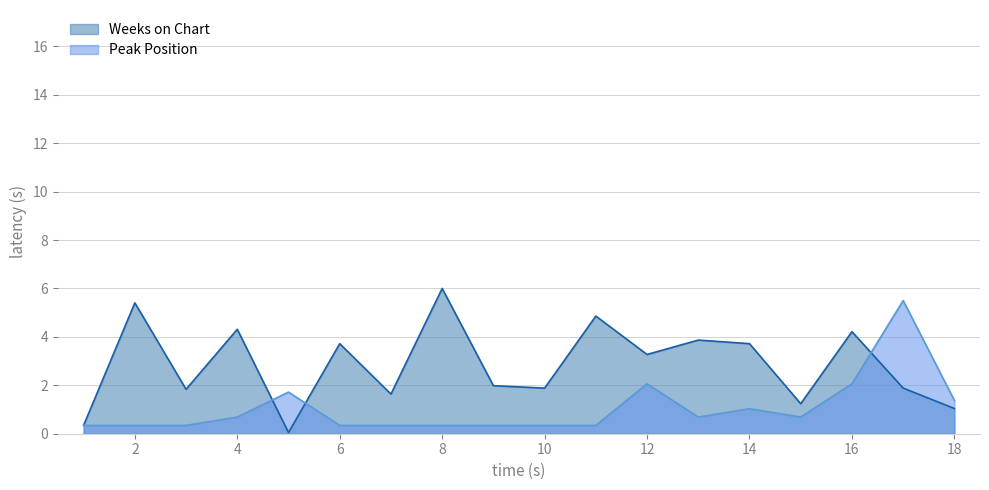

Which series has the largest range (max minus min)?

Weeks on Chart